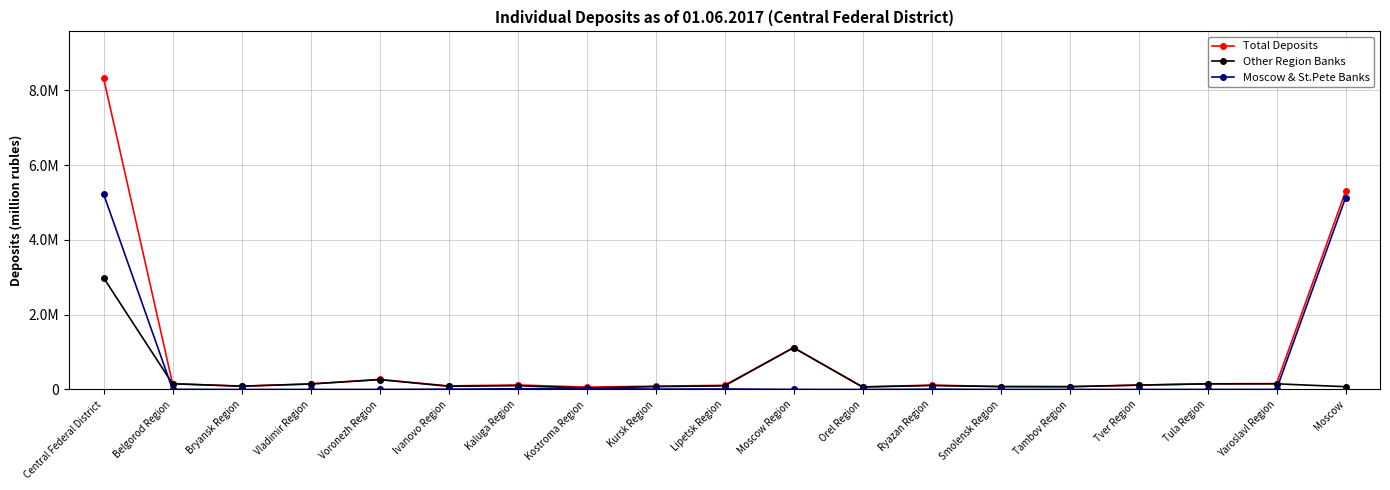

What is the minimum value for Total Deposits?

64345